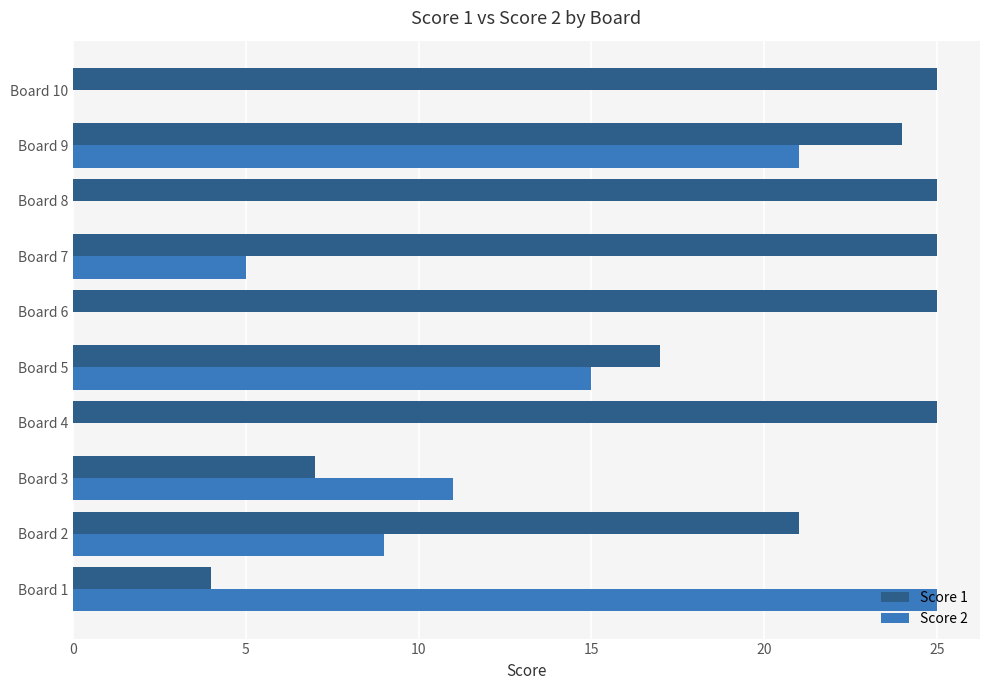

Between Board 2 and Board 9, which series saw the biggest shift?

Score 2